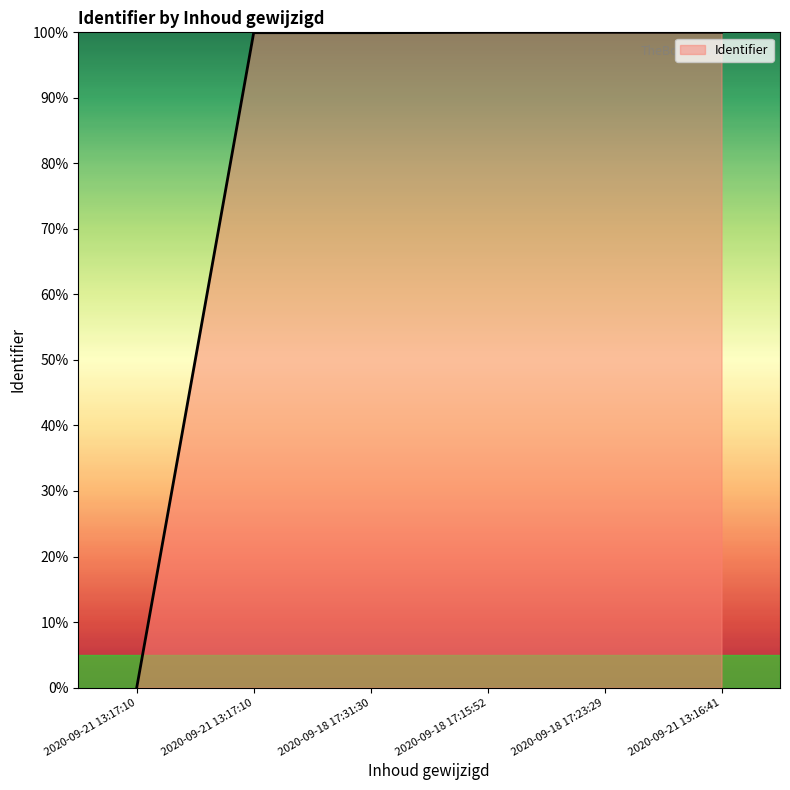

Reading right to left, list all the values displayed in this chart.

100.0	100.0	100.0	99.9	99.9	0.0